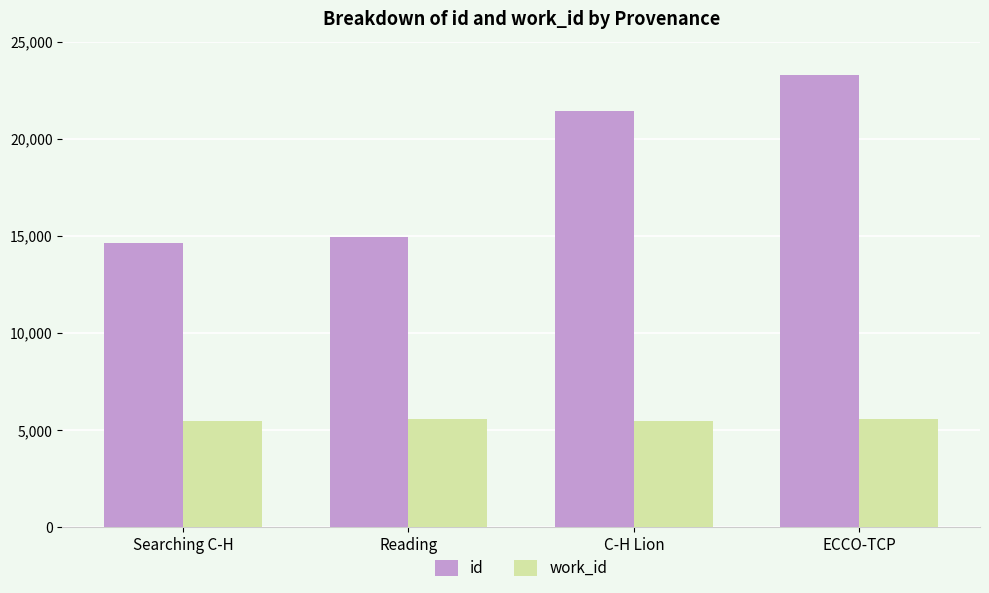

Which category has the highest value across all series?

ECCO-TCP